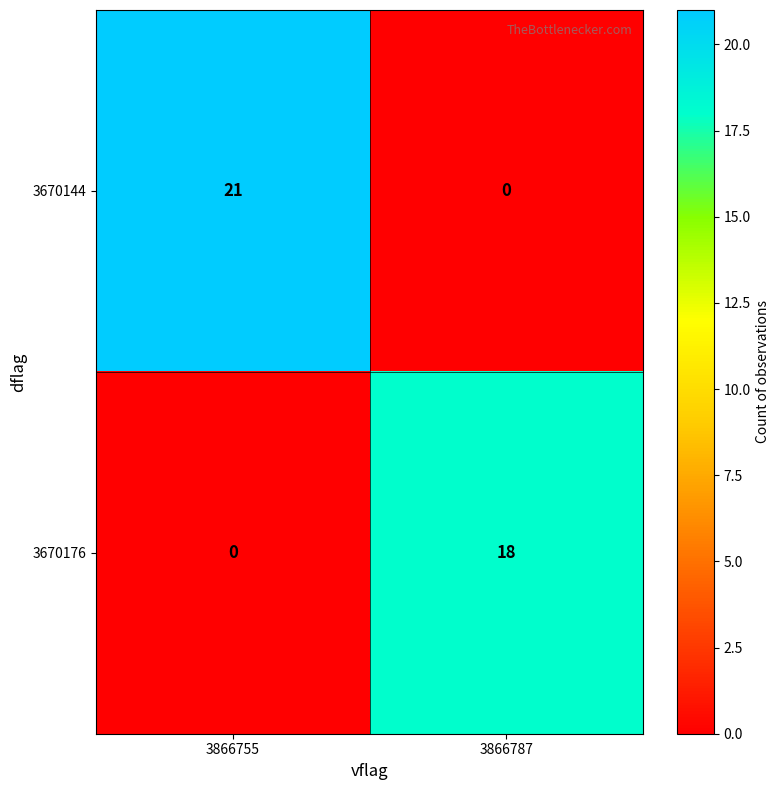

Reading right to left, list all the values displayed in this chart.

3670144: 0	21
3670176: 18	0